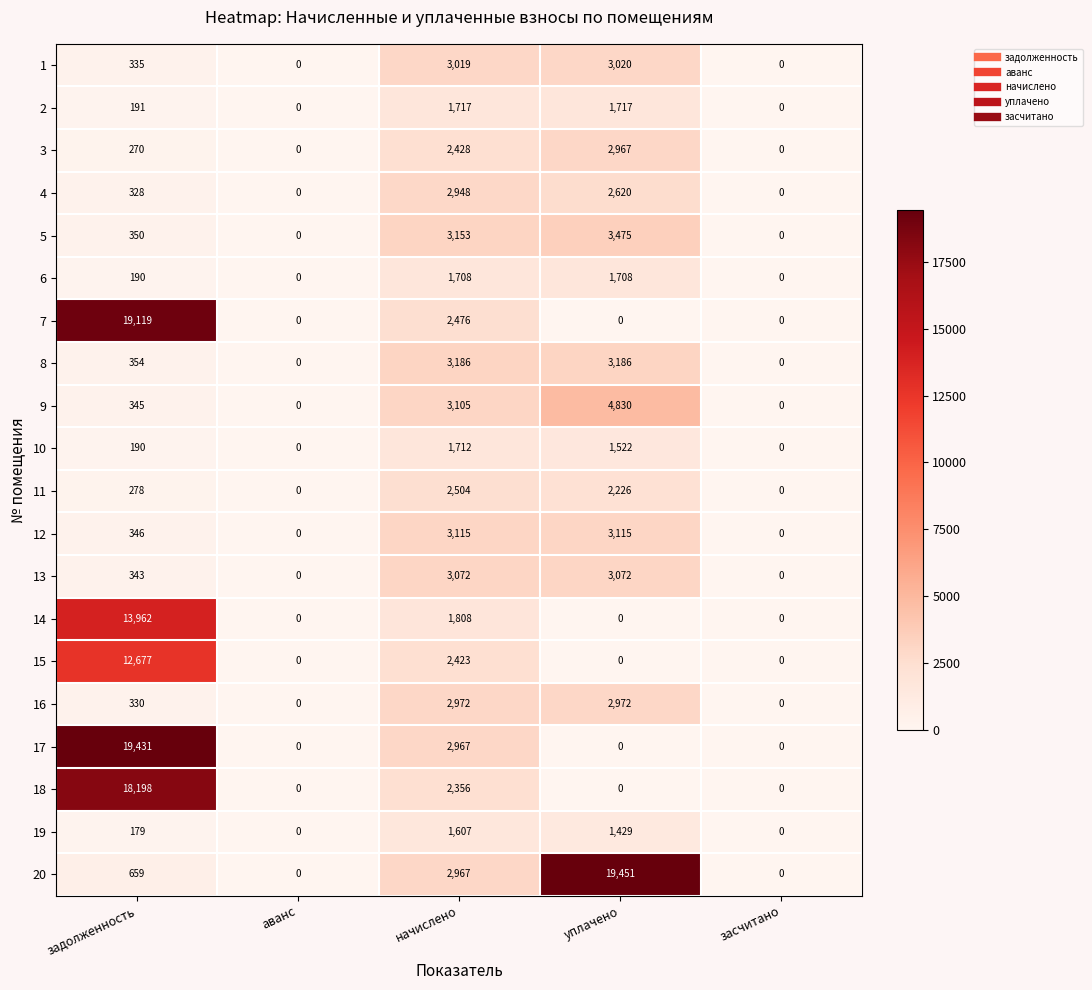

What is the difference between the highest and lowest values at уплачено?

19451